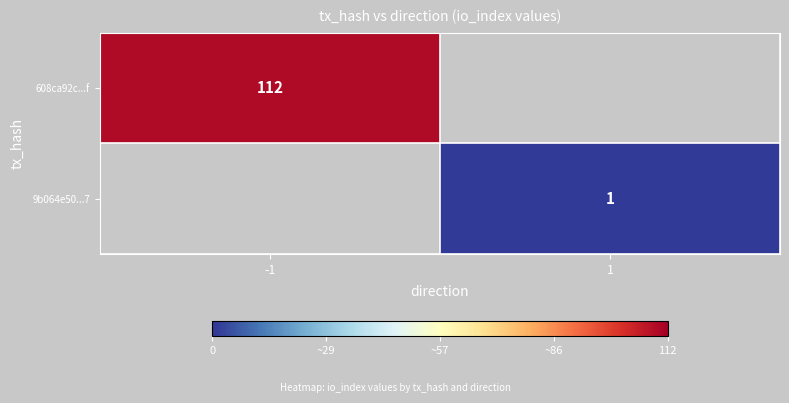

At how many categories does at least one series exceed 82?

1